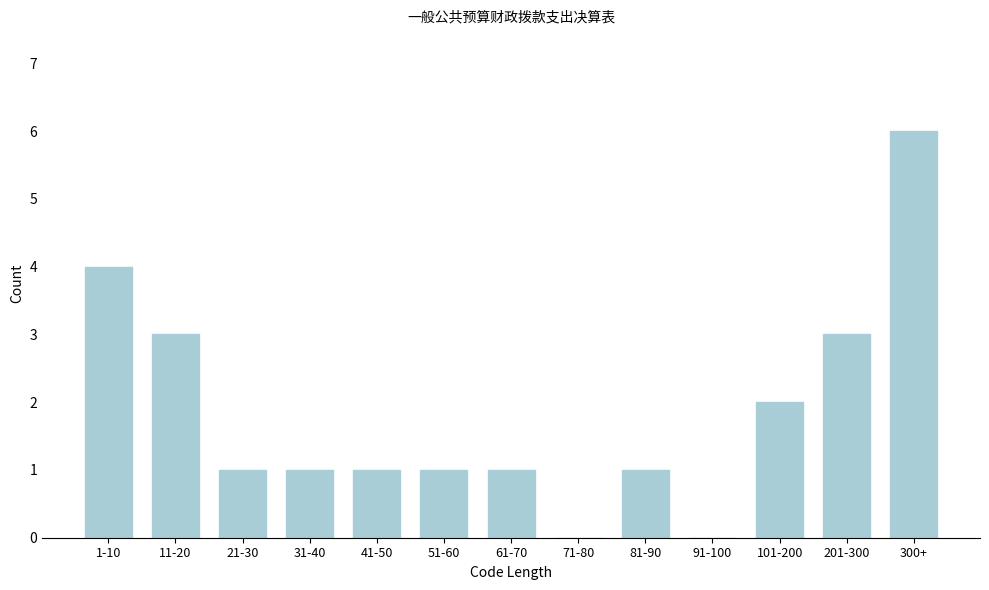

Reading right to left, what are all the values shown in this chart?

300+=6	201-300=3	101-200=2	91-100=0	81-90=1	71-80=0	61-70=1	51-60=1	41-50=1	31-40=1	21-30=1	11-20=3	1-10=4